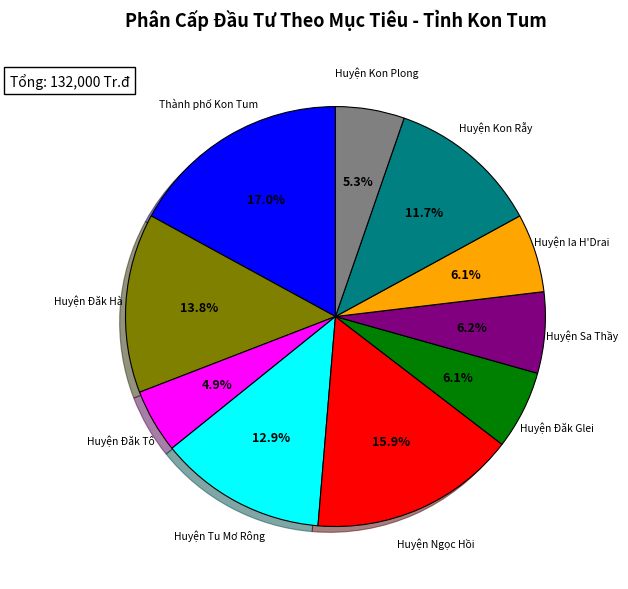

How many segments does this pie chart have?

10